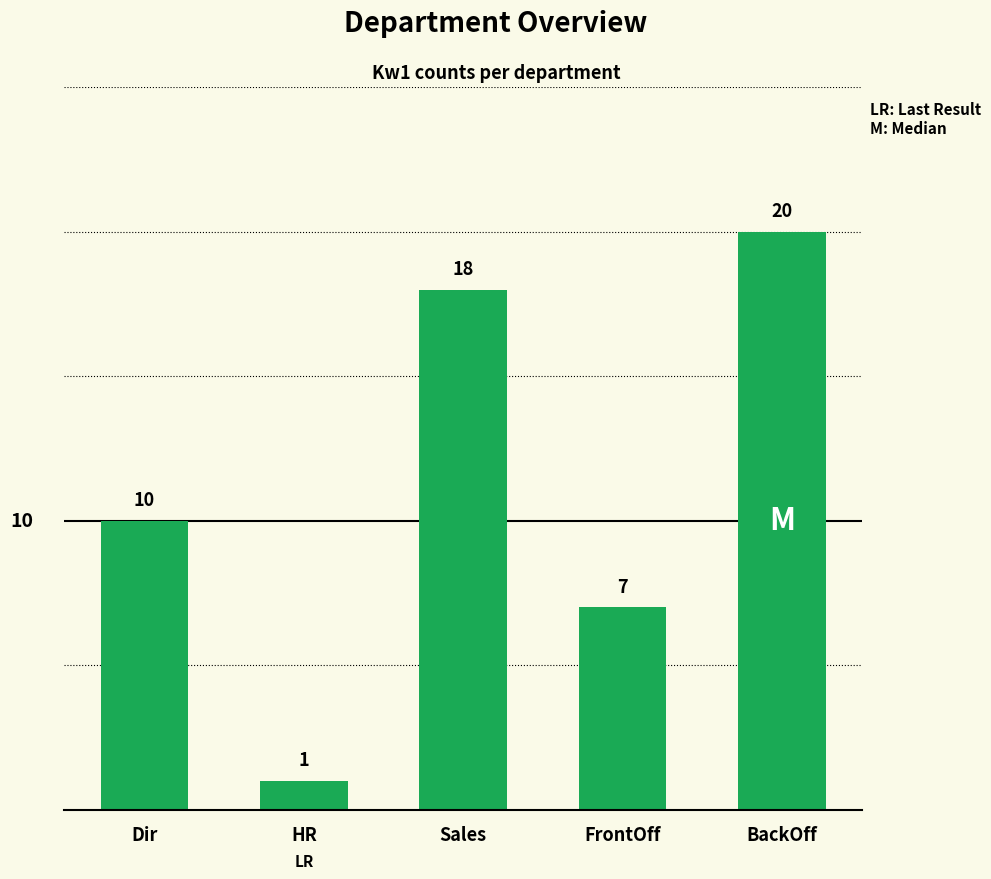

How many data points are less than 10?

2